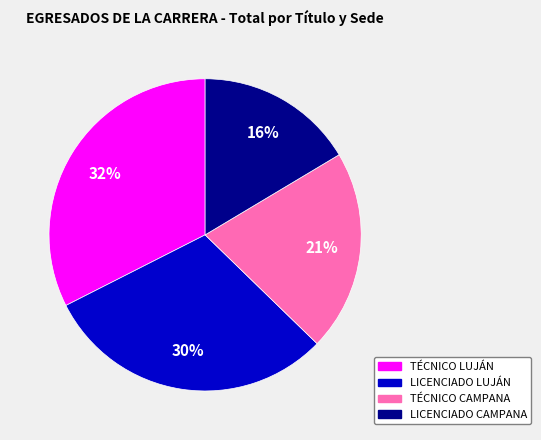

Is there a majority slice in this chart?

No